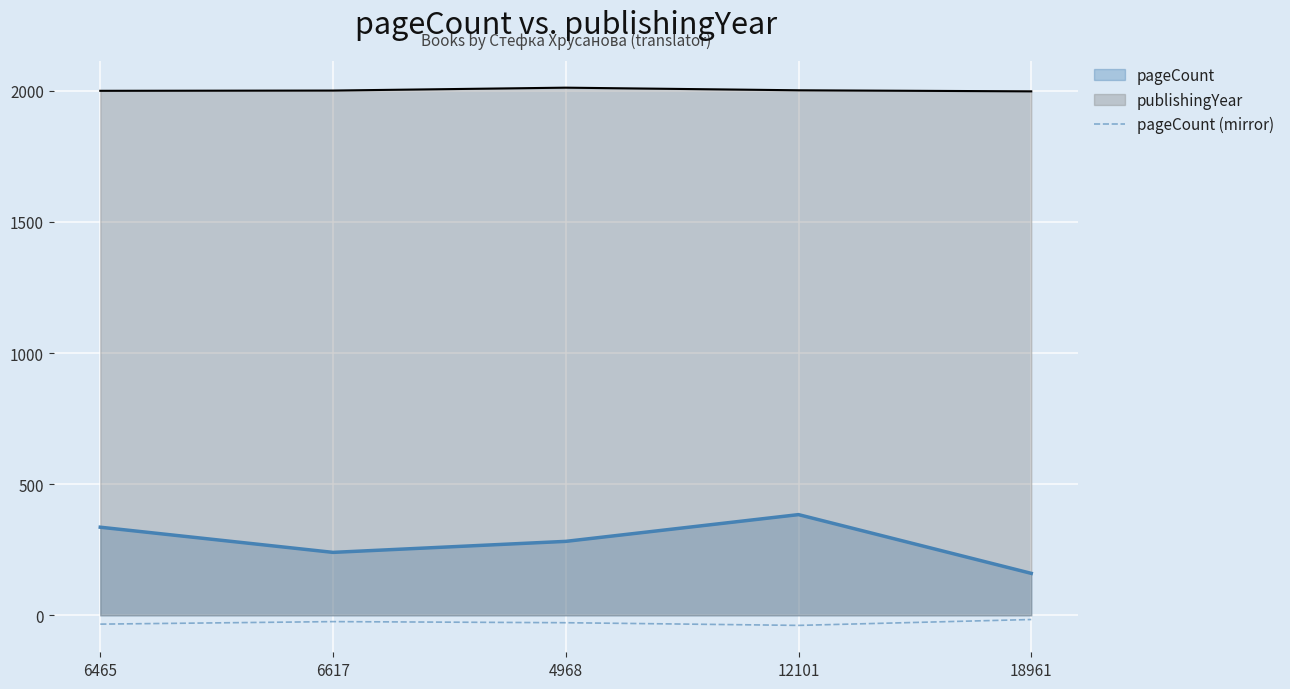

What position from the left is 4968?

3